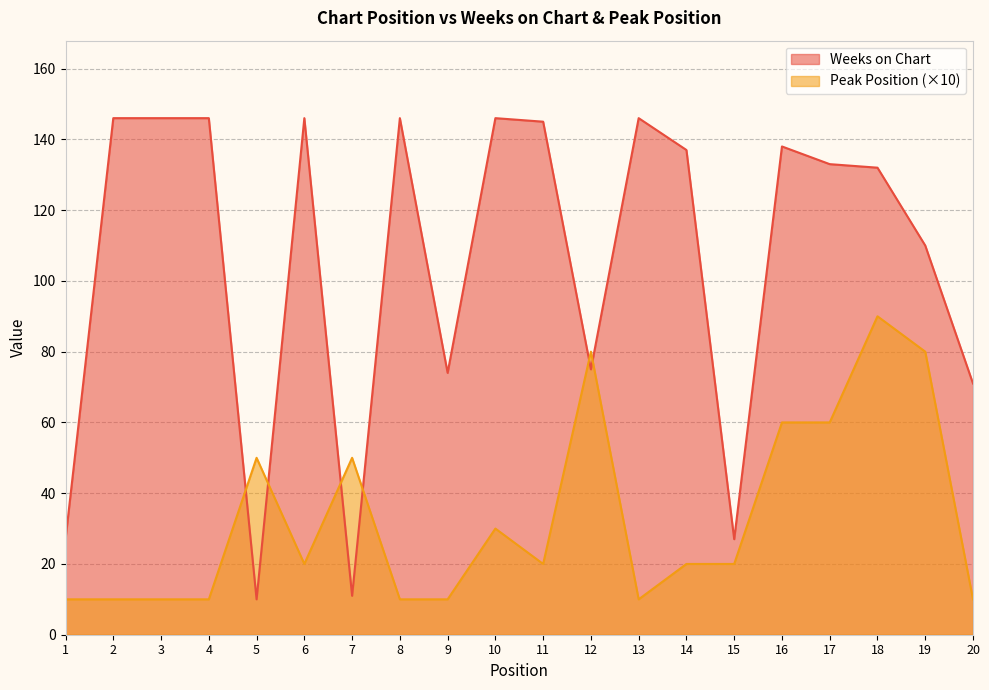

Reading right to left, list all the values displayed in this chart.

Weeks on Chart: 20=71	19=110	18=132	17=133	16=138	15=27	14=137	13=146	12=75	11=145	10=146	9=74	8=146	7=11	6=146	5=10	4=146	3=146	2=146	1=27
Peak Position: 20=10	19=80	18=90	17=60	16=60	15=20	14=20	13=10	12=80	11=20	10=30	9=10	8=10	7=50	6=20	5=50	4=10	3=10	2=10	1=10